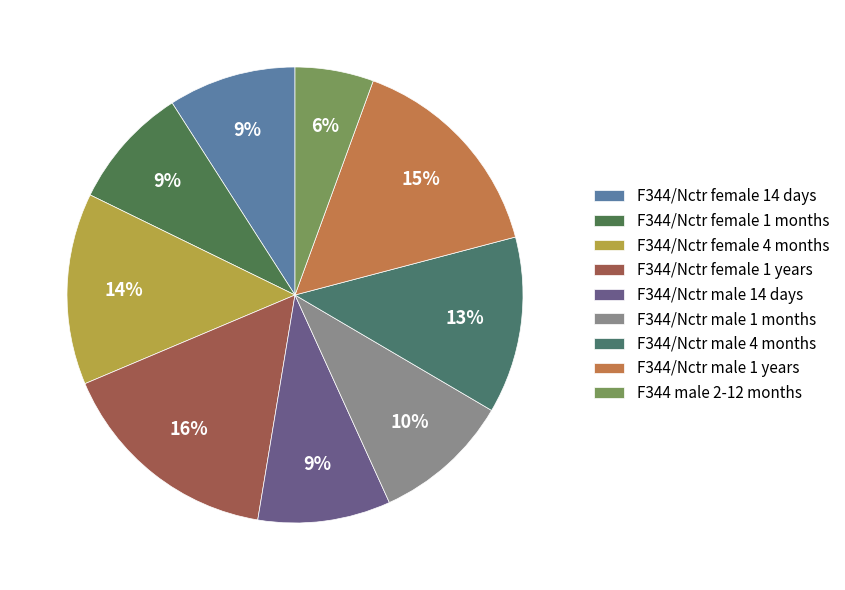

Is it true that F344/Nctr female 14 days is 21% of the pie?

False